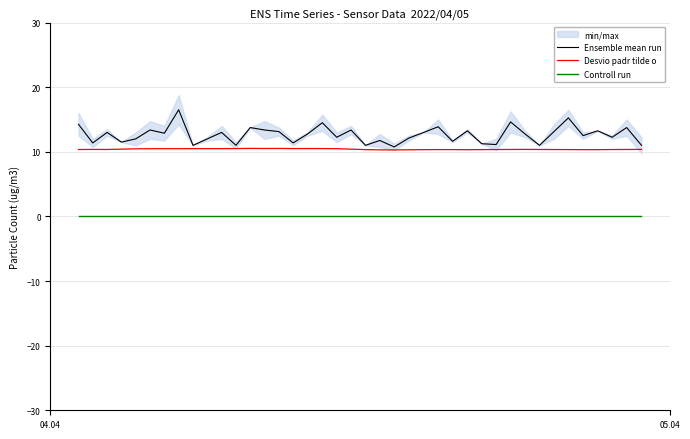

True or false: Ensemble mean run and Controll run cross at least once.

False